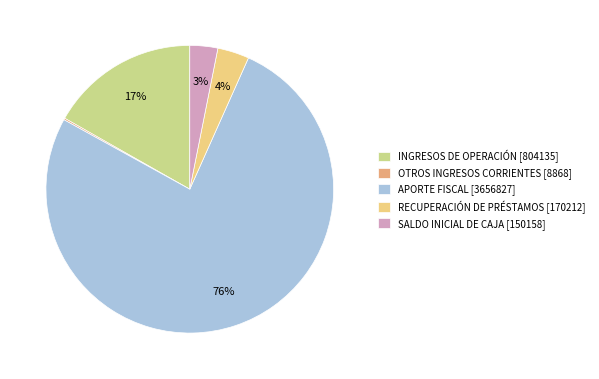

To the nearest percent, what is the combined percentage of SALDO INICIAL DE CAJA [150158] and APORTE FISCAL [3656827]?

79%